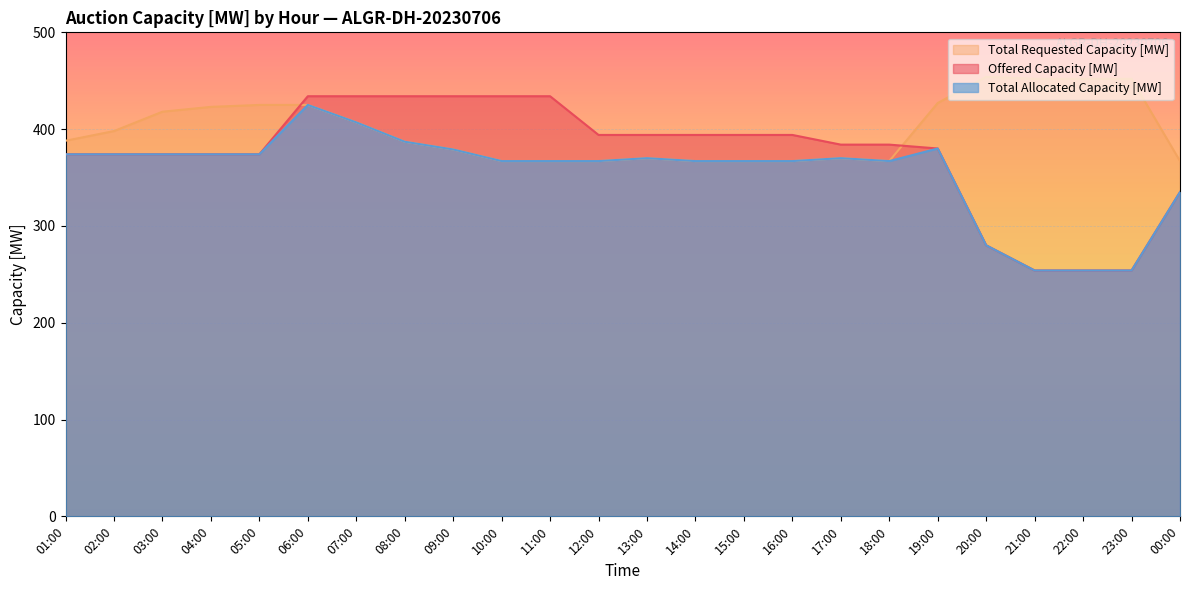

How many lines are shown in the chart?

3